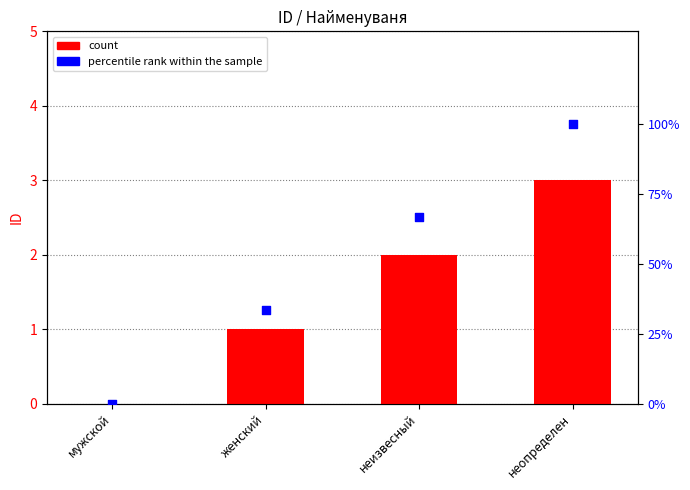

Which series has the largest total across all categories?

percentile rank within the sample